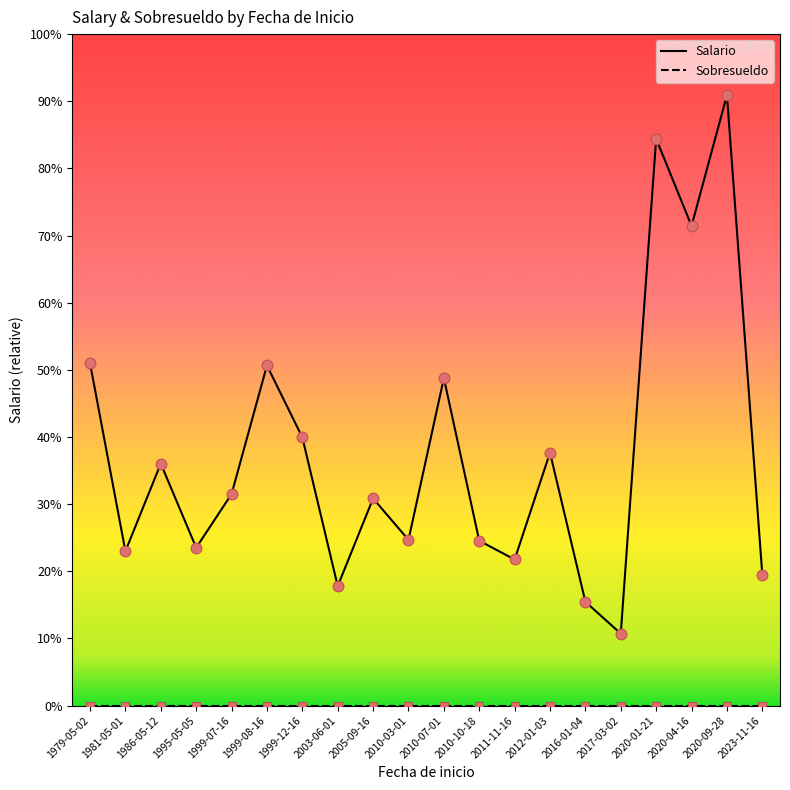

At how many categories does at least one series exceed 4864?

3